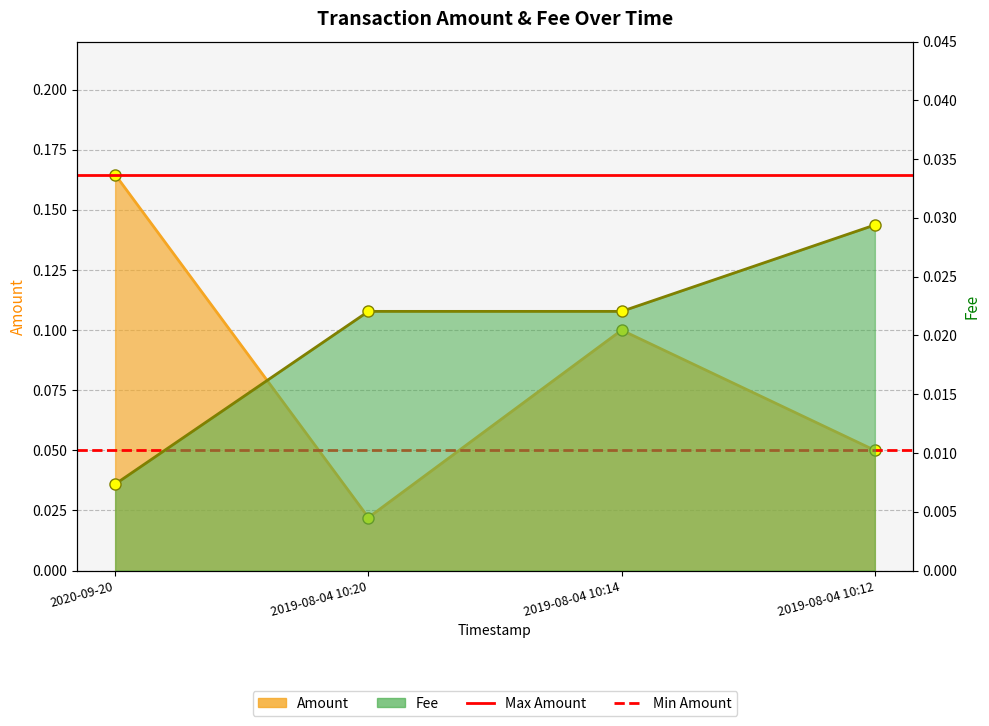

What position from the left is 2019-08-04 10:14?

3